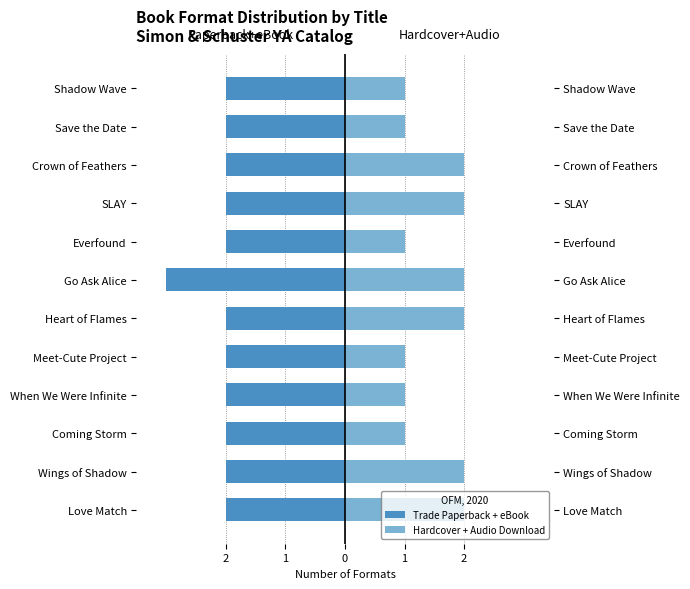

Is it true that Hardcover + Audio Download equals 1 at 10?

False